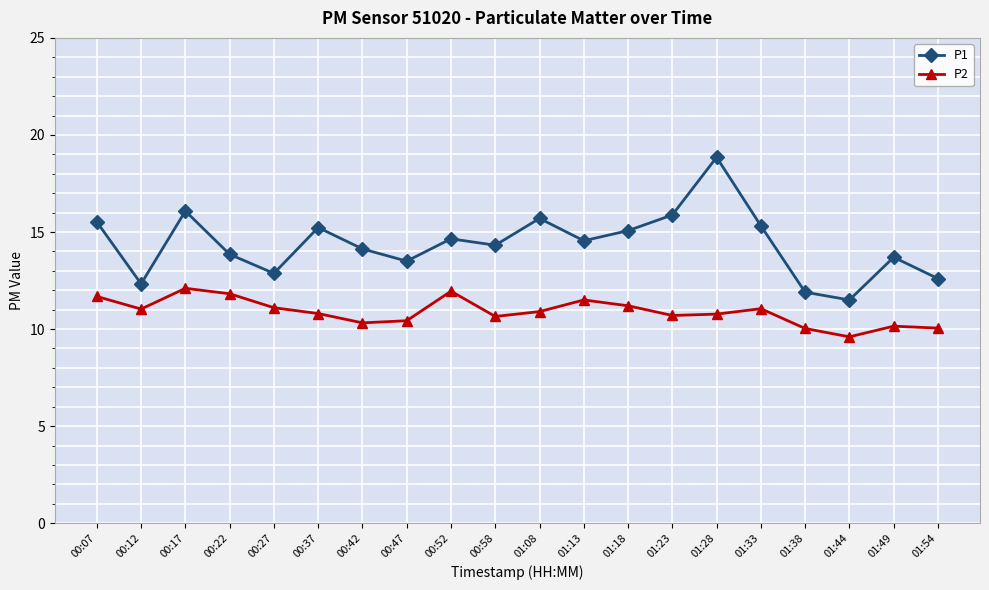

What position from the left is 00:07?

1